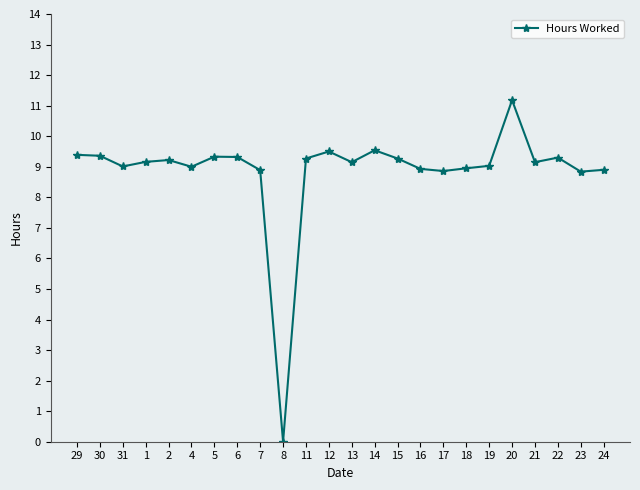

Which has a higher value, 17 or 12?

12